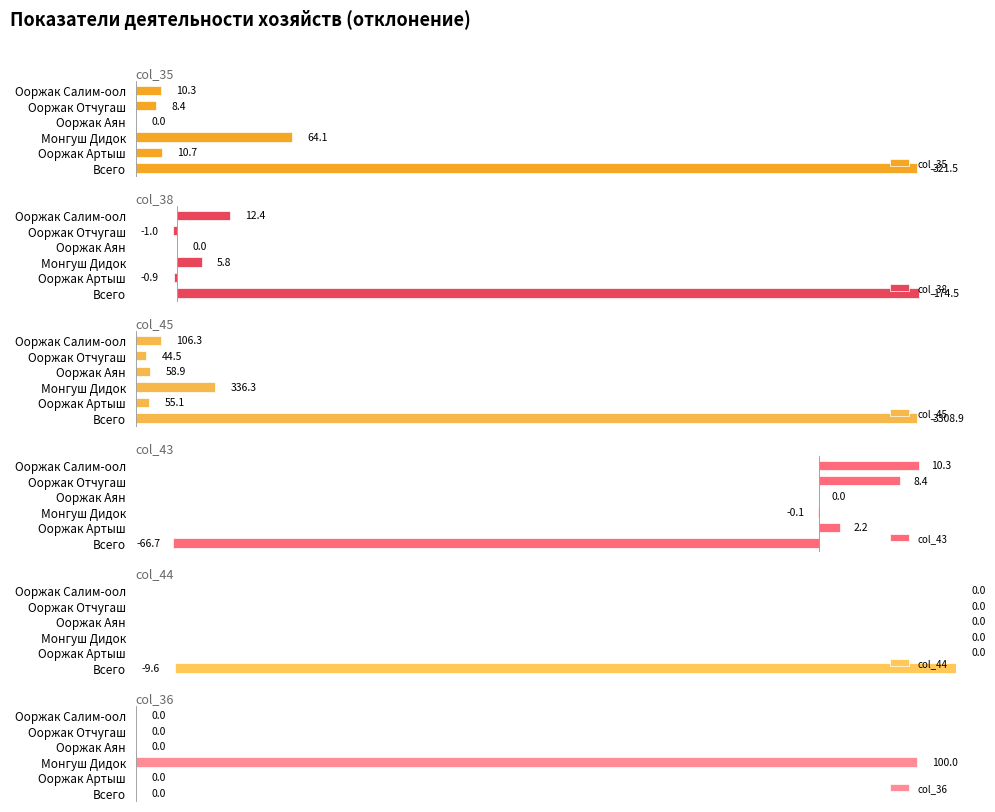

How many series are shown in this chart?

6